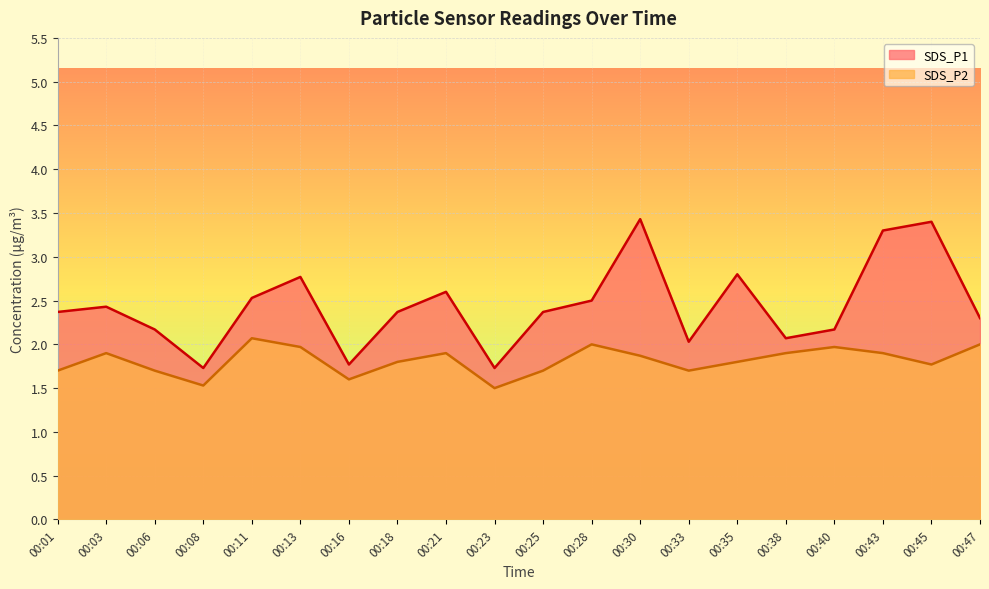

Rank the series at 00:23 from lowest to highest value.

SDS_P2, SDS_P1